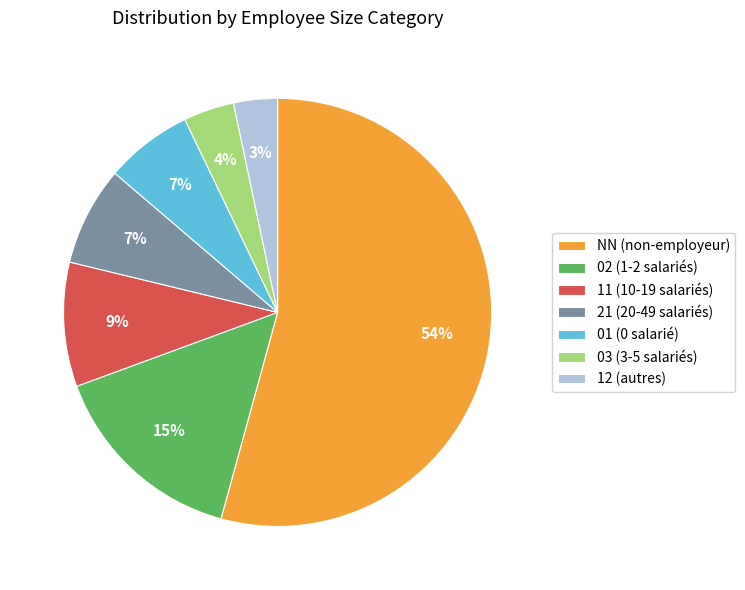

Combined, do 03 and 11 account for over 50%?

No